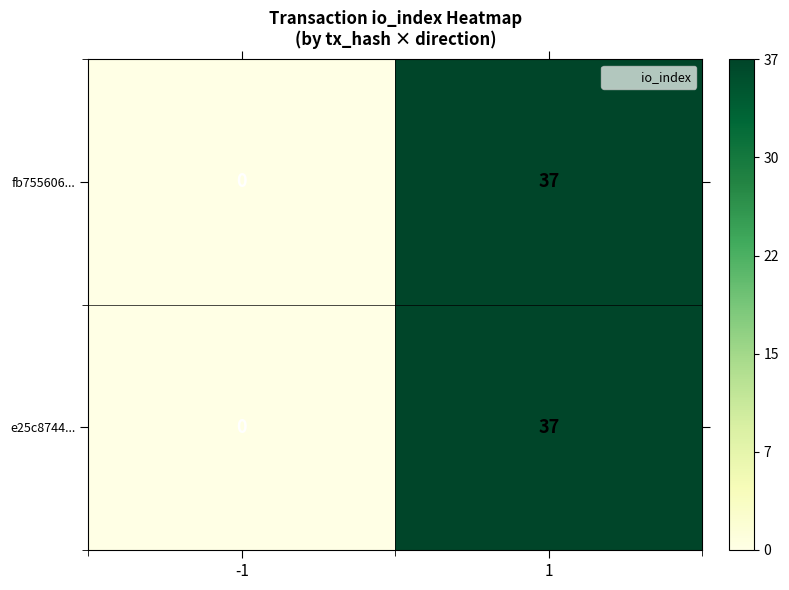

The fb755606... series shows 57 at 1. True or false?

False